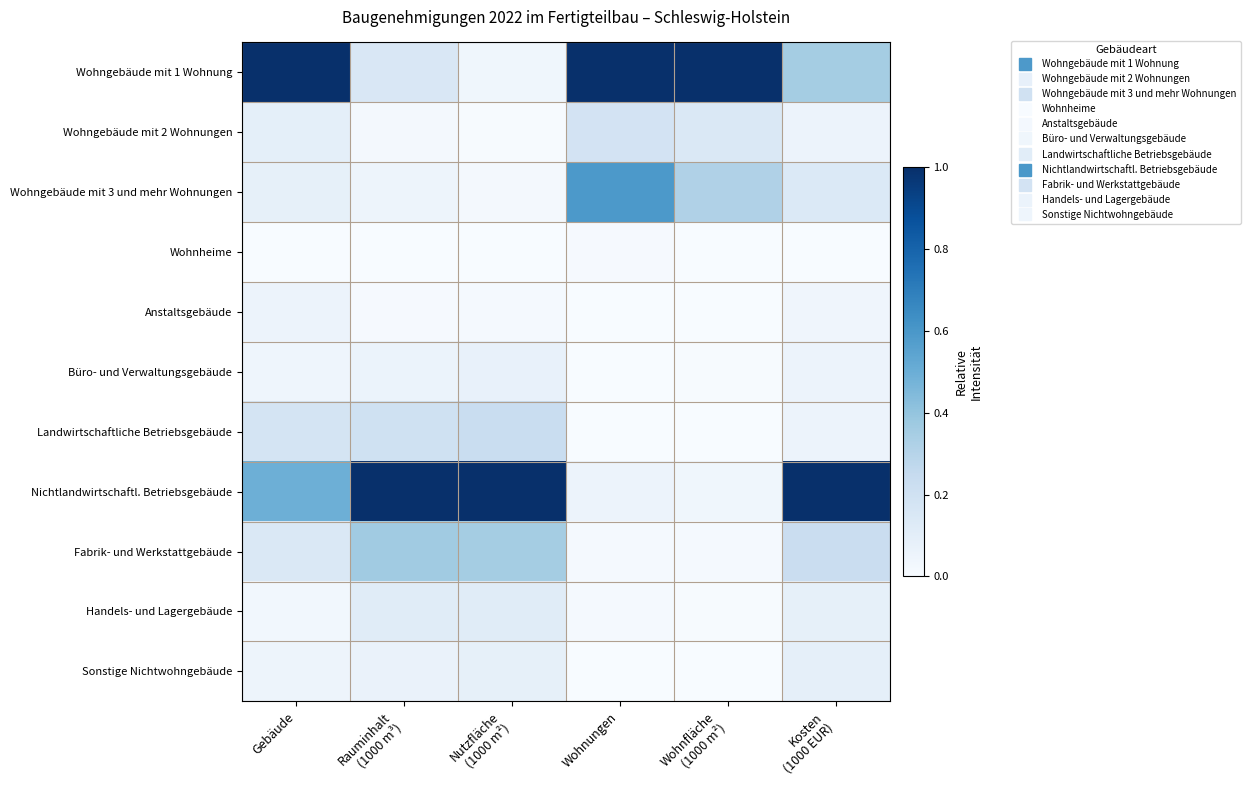

Reading left to right, transcribe all the data shown in this chart.

Wohngebäude mit 1 Wohnung: Gebäude=1.0	Rauminhalt
(1000 m³)=0.1	Nutzfläche
(1000 m²)=0.0	Wohnungen=1.0	Wohnfläche
(1000 m²)=1.0	Kosten
(1000 EUR)=0.4
Wohngebäude mit 2 Wohnungen: Gebäude=0.1	Rauminhalt
(1000 m³)=0.0	Nutzfläche
(1000 m²)=0.0	Wohnungen=0.2	Wohnfläche
(1000 m²)=0.1	Kosten
(1000 EUR)=0.1
Wohngebäude mit 3 und mehr Wohnungen: Gebäude=0.1	Rauminhalt
(1000 m³)=0.1	Nutzfläche
(1000 m²)=0.0	Wohnungen=0.6	Wohnfläche
(1000 m²)=0.3	Kosten
(1000 EUR)=0.1
Wohnheime: Gebäude=0.0	Rauminhalt
(1000 m³)=0.0	Nutzfläche
(1000 m²)=0.0	Wohnungen=0.0	Wohnfläche
(1000 m²)=0.0	Kosten
(1000 EUR)=0.0
Anstaltsgebäude: Gebäude=0.1	Rauminhalt
(1000 m³)=0.0	Nutzfläche
(1000 m²)=0.0	Wohnungen=0.0	Wohnfläche
(1000 m²)=0.0	Kosten
(1000 EUR)=0.0
Büro- und Verwaltungsgebäude: Gebäude=0.0	Rauminhalt
(1000 m³)=0.1	Nutzfläche
(1000 m²)=0.1	Wohnungen=0.0	Wohnfläche
(1000 m²)=0.0	Kosten
(1000 EUR)=0.1
Landwirtschaftliche Betriebsgebäude: Gebäude=0.2	Rauminhalt
(1000 m³)=0.2	Nutzfläche
(1000 m²)=0.2	Wohnungen=0.0	Wohnfläche
(1000 m²)=0.0	Kosten
(1000 EUR)=0.1
Nichtlandwirtschaftl. Betriebsgebäude: Gebäude=0.5	Rauminhalt
(1000 m³)=1.0	Nutzfläche
(1000 m²)=1.0	Wohnungen=0.1	Wohnfläche
(1000 m²)=0.0	Kosten
(1000 EUR)=1.0
Fabrik- und Werkstattgebäude: Gebäude=0.1	Rauminhalt
(1000 m³)=0.4	Nutzfläche
(1000 m²)=0.4	Wohnungen=0.0	Wohnfläche
(1000 m²)=0.0	Kosten
(1000 EUR)=0.2
Handels- und Lagergebäude: Gebäude=0.0	Rauminhalt
(1000 m³)=0.1	Nutzfläche
(1000 m²)=0.1	Wohnungen=0.0	Wohnfläche
(1000 m²)=0.0	Kosten
(1000 EUR)=0.1
Sonstige Nichtwohngebäude: Gebäude=0.1	Rauminhalt
(1000 m³)=0.1	Nutzfläche
(1000 m²)=0.1	Wohnungen=0.0	Wohnfläche
(1000 m²)=0.0	Kosten
(1000 EUR)=0.1